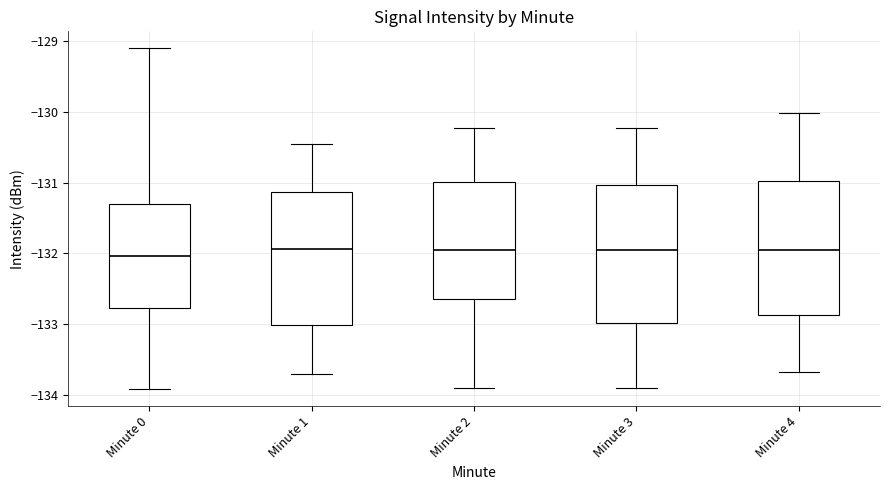

Reading left to right, read every box against the y-axis: the position of its median line, the range the box covers, and the ends of its whiskers. The values are not printed on the chart, so give them approximately, as read against the axis.

Minute 0: median -132.0, box -132.8 to -131.3, whiskers -133.9 to -129.1
Minute 1: median -131.9, box -133.0 to -131.1, whiskers -133.7 to -130.5
Minute 2: median -132.0, box -132.7 to -131.0, whiskers -133.9 to -130.2
Minute 3: median -132.0, box -133.0 to -131.0, whiskers -133.9 to -130.2
Minute 4: median -132.0, box -132.9 to -131.0, whiskers -133.7 to -130.0